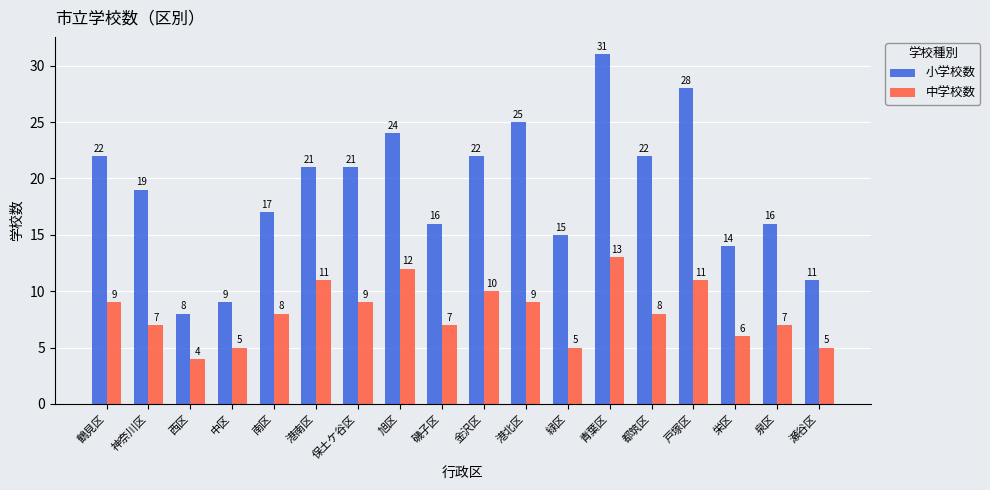

At which label does 小学校数 first exceed 21?

鶴見区